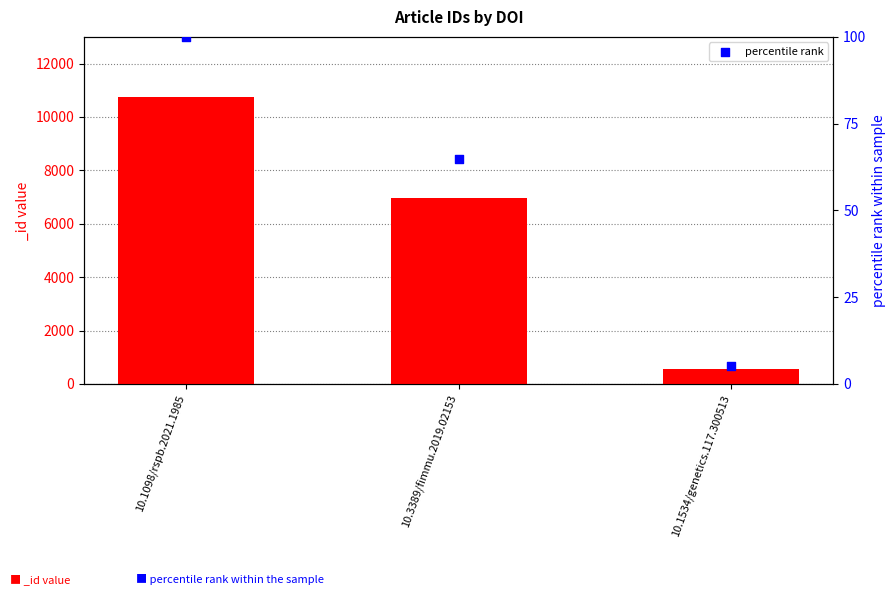

What is the ratio of the value at 10.3389/fimmu.2019.02153 to the value at 10.1098/rspb.2021.1985?

0.6